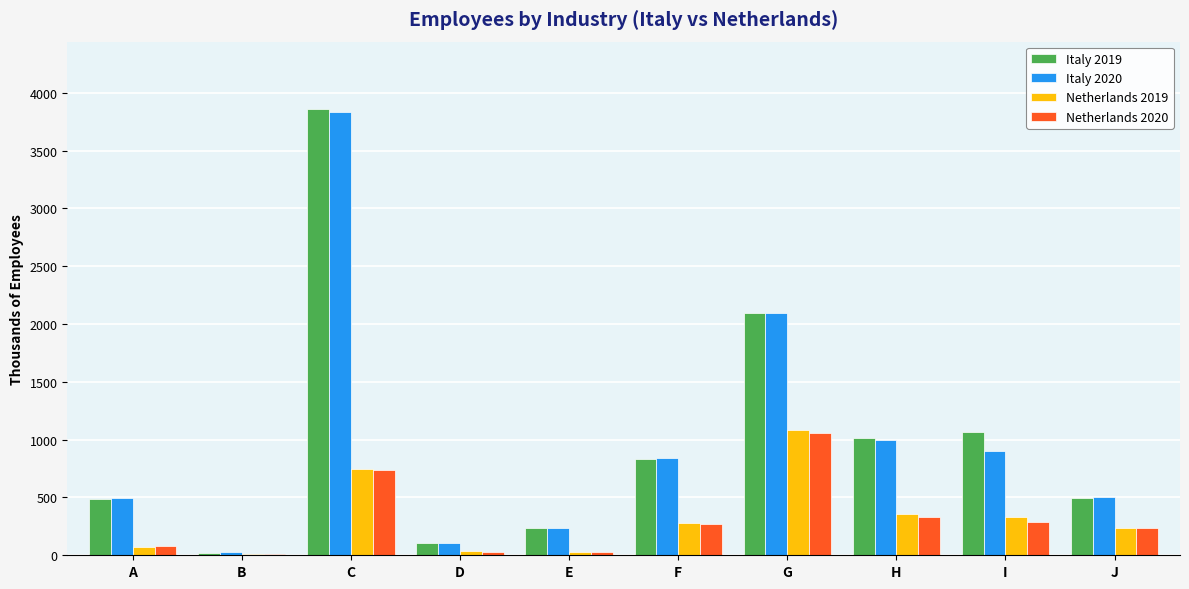

True or false: Italy 2020 has a value of 996.1 at H.

True